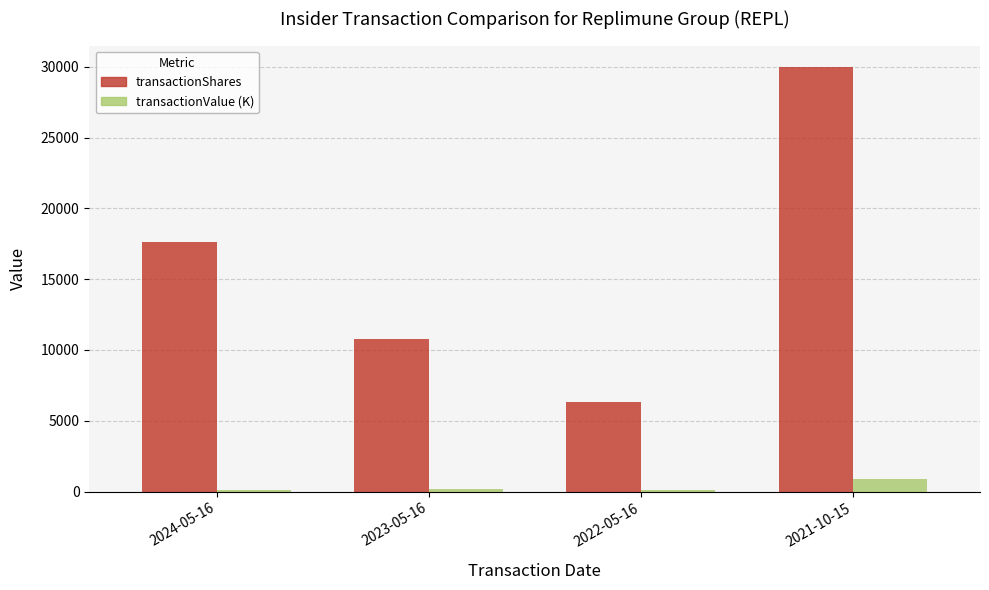

At which category is the sum across all series the highest?

2021-10-15